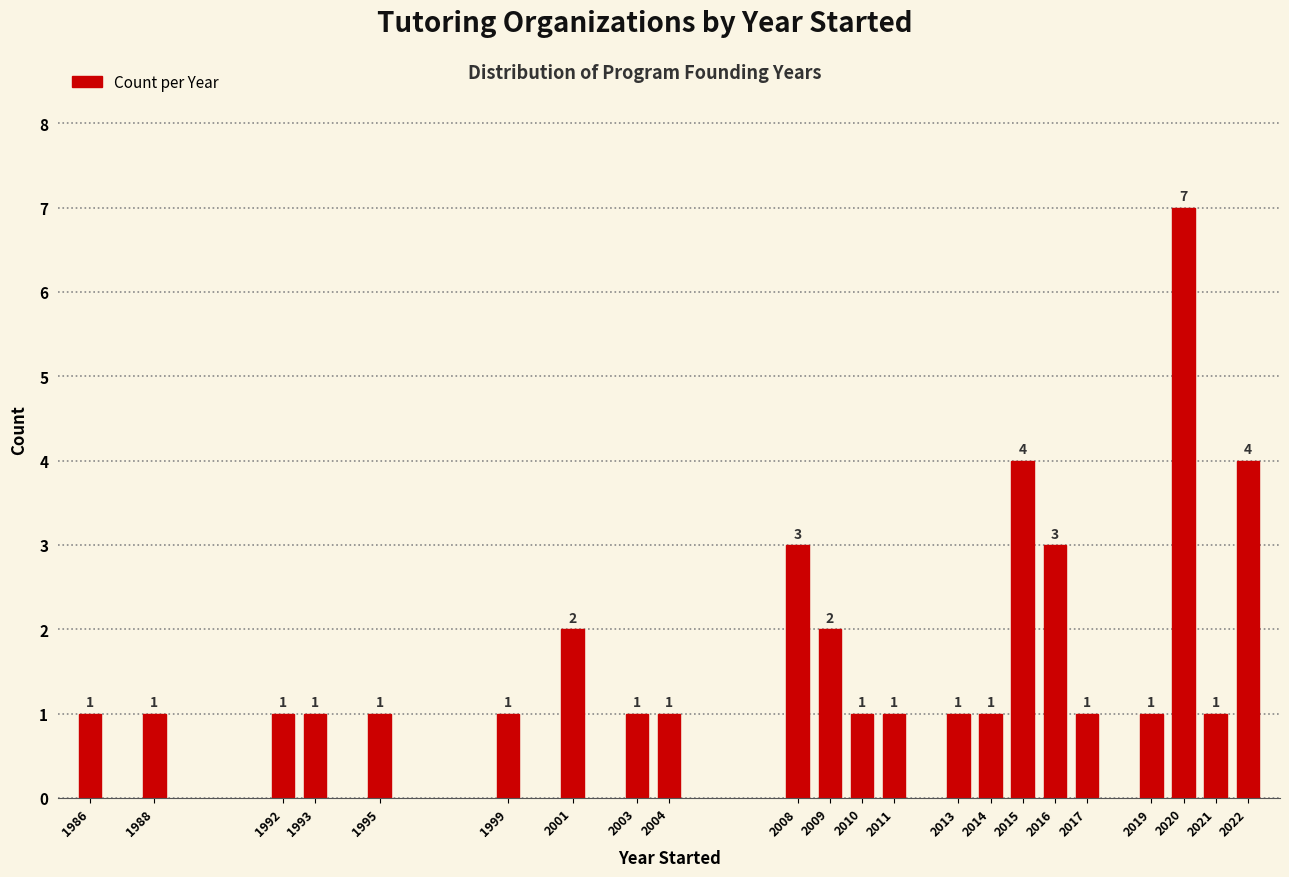

Reading right to left, what are all the values shown in this chart?

2022=4	2021=1	2020=7	2019=1	2017=1	2016=3	2015=4	2014=1	2013=1	2011=1	2010=1	2009=2	2008=3	2004=1	2003=1	2001=2	1999=1	1995=1	1993=1	1992=1	1988=1	1986=1